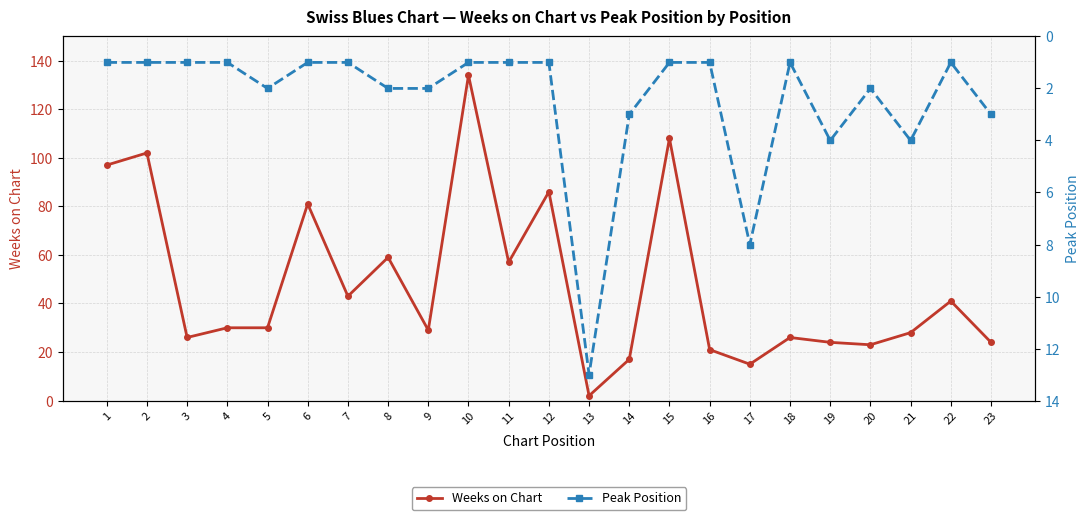

What is the difference between the maximum and minimum values in the Peak Position series?

12